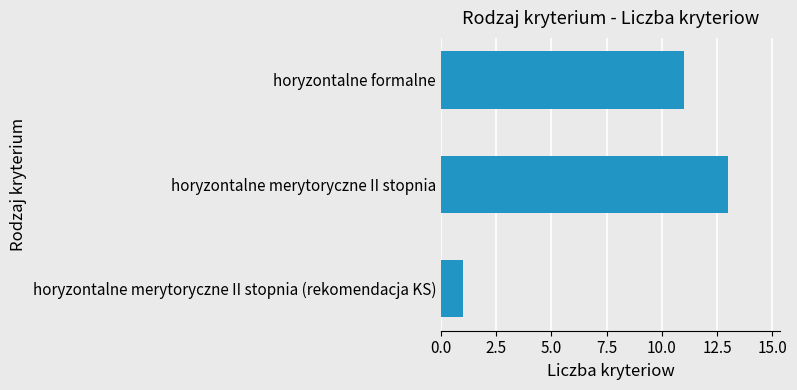

What is the change in value from horyzontalne merytoryczne II stopnia (rekomendacja KS) to horyzontalne merytoryczne II stopnia?

+12